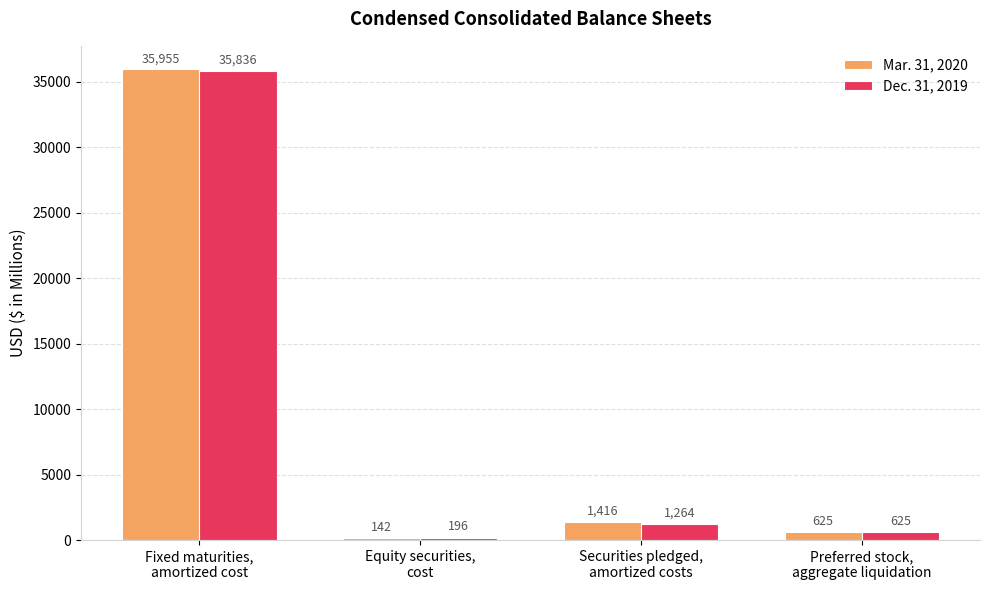

What is the label of the 1st bar from the right?

Preferred stock,
aggregate liquidation